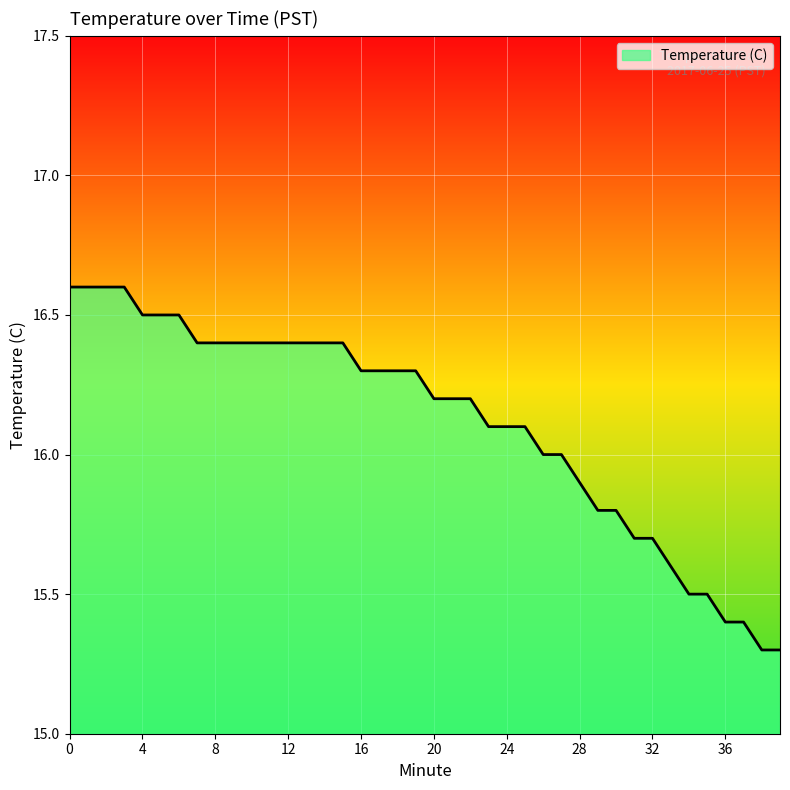

What is the maximum value shown in the chart?

16.6